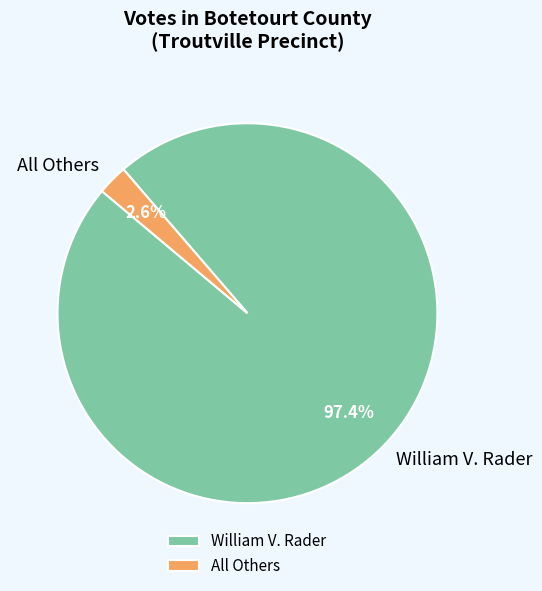

True or false: All Others accounts for 9% of the total.

False